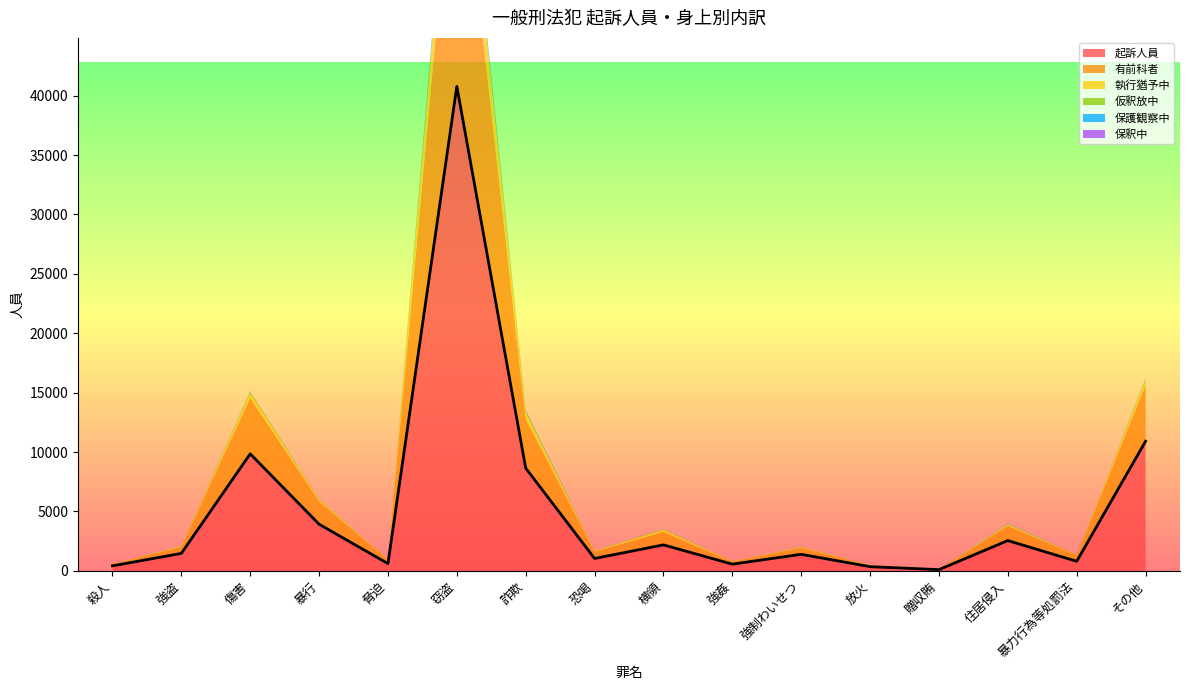

The value of 起訴人員 at 贈収賄 is 31. True or false?

False